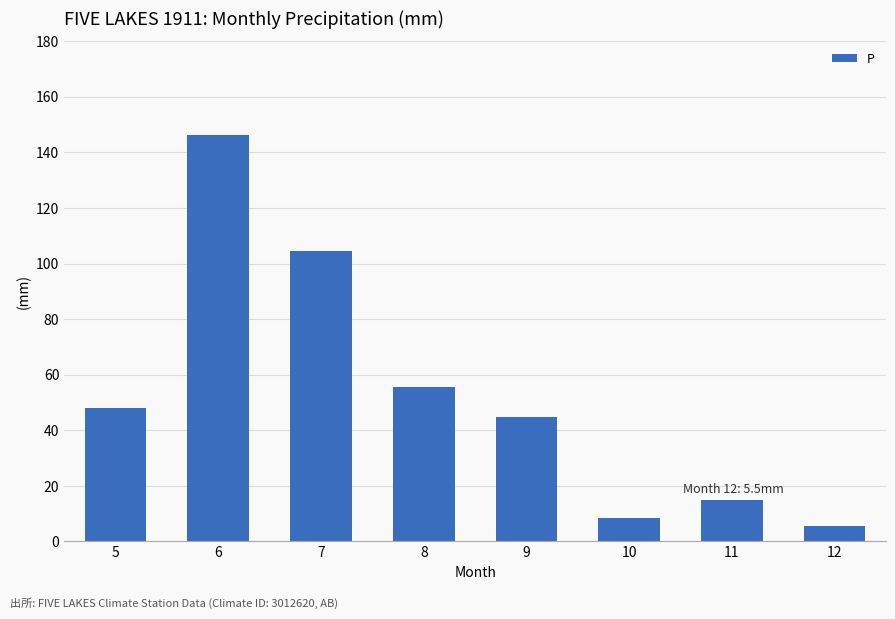

Reading left to right, transcribe all the data shown in this chart.

47.9	146.2	104.4	55.5	44.7	8.6	14.9	5.5